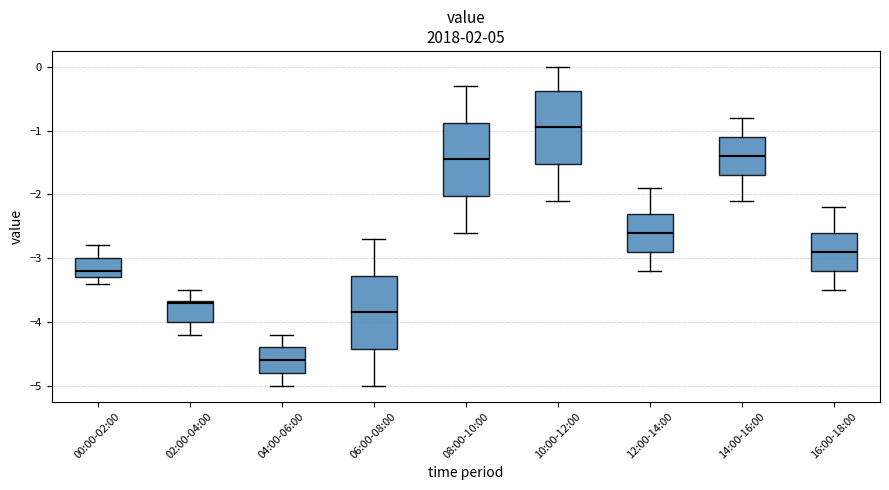

Reading left to right, transcribe this box plot: for each box, give where its median line is, the range the box spans, and where its two whiskers end, as read against the y-axis. The values are not printed on the chart, so give them approximately, as read against the axis.

00:00-02:00: median -3.2, box -3.3 to -3.0, whiskers -3.4 to -2.8
02:00-04:00: median -3.7, box -4.0 to -3.7, whiskers -4.2 to -3.5
04:00-06:00: median -4.6, box -4.8 to -4.4, whiskers -5.0 to -4.2
06:00-08:00: median -3.8, box -4.4 to -3.3, whiskers -5.0 to -2.7
08:00-10:00: median -1.4, box -2.0 to -0.9, whiskers -2.6 to -0.3
10:00-12:00: median -0.9, box -1.5 to -0.4, whiskers -2.1 to 0.0
12:00-14:00: median -2.6, box -2.9 to -2.3, whiskers -3.2 to -1.9
14:00-16:00: median -1.4, box -1.7 to -1.1, whiskers -2.1 to -0.8
16:00-18:00: median -2.9, box -3.2 to -2.6, whiskers -3.5 to -2.2